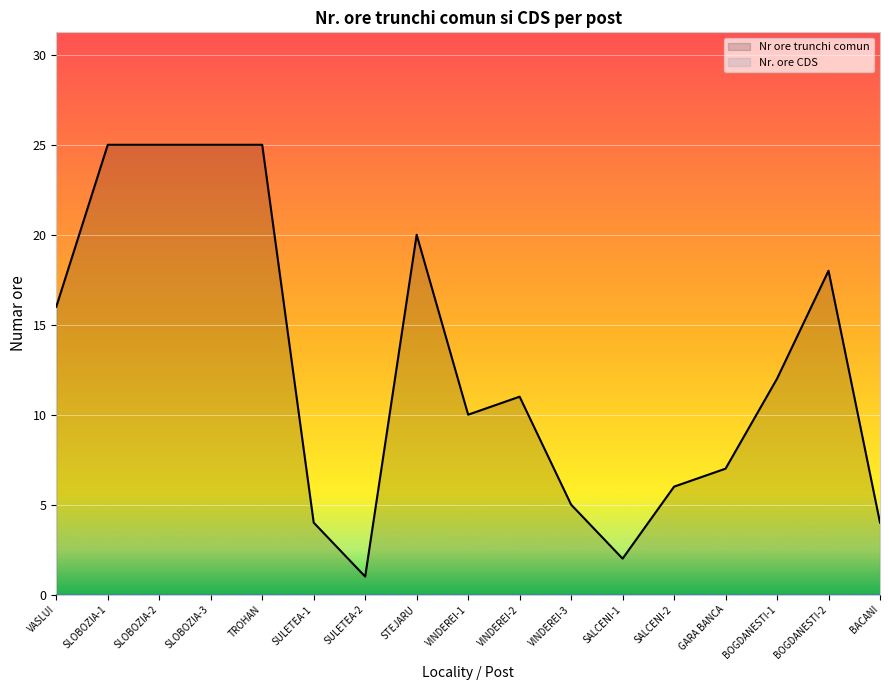

True or false: Nr ore trunchi comun and Nr. ore CDS intersect in this chart.

False